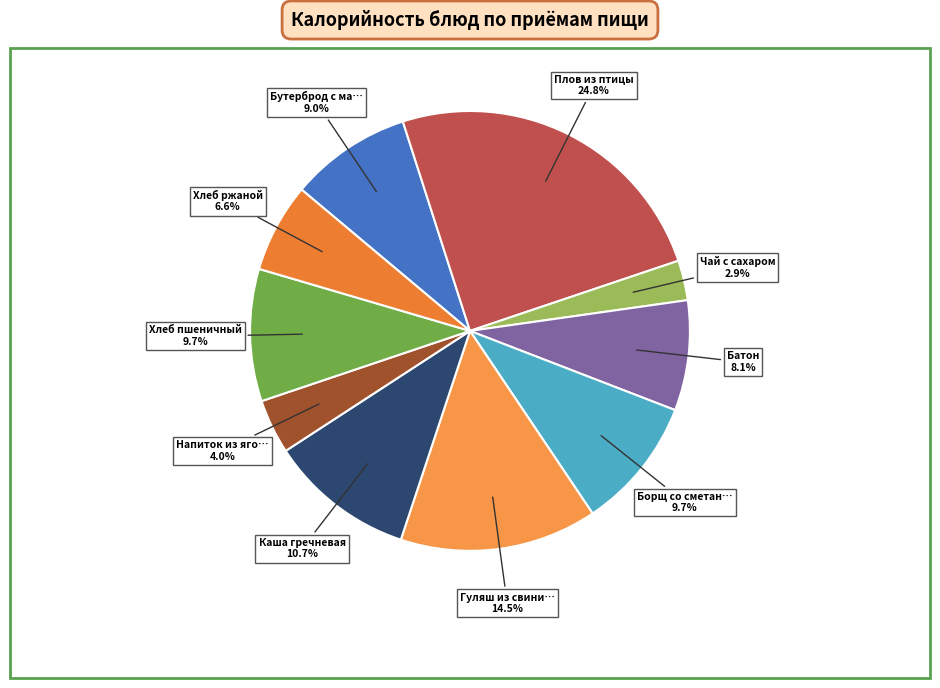

How many segments does this pie chart have?

10